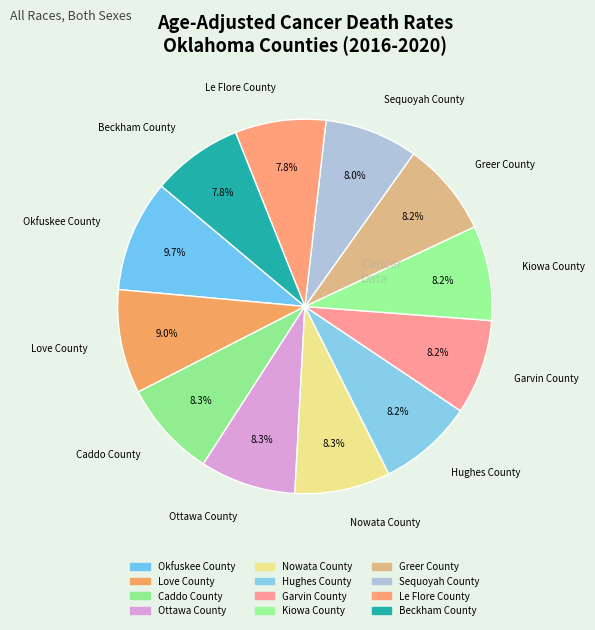

The Ottawa County slice represents 8% of the pie. True or false?

True